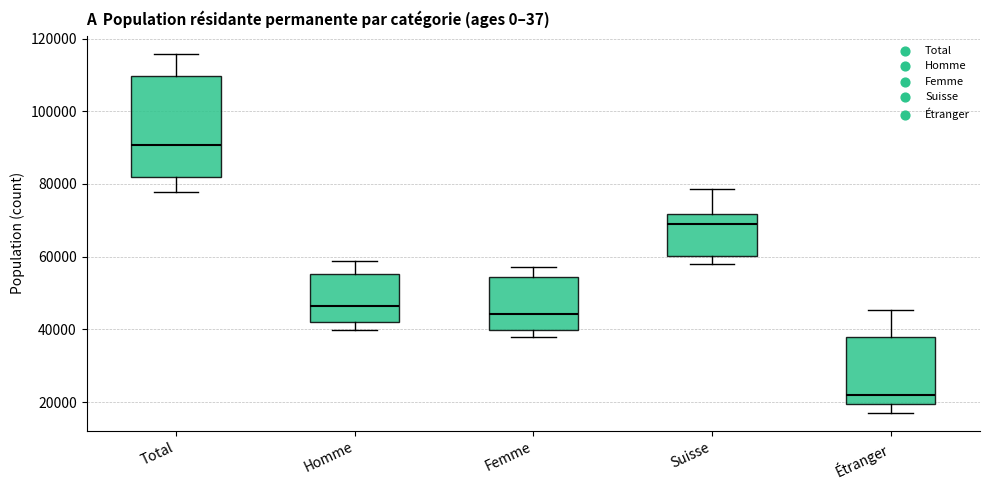

Reading left to right, read every box against the y-axis: the position of its median line, the range the box covers, and the ends of its whiskers. The values are not printed on the chart, so give them approximately, as read against the axis.

Total: median 90000, box 82000 to 110000, whiskers 78000 to 116000
Homme: median 46000, box 42000 to 56000, whiskers 40000 to 58000
Femme: median 44000, box 40000 to 54000, whiskers 38000 to 58000
Suisse: median 68000, box 60000 to 72000, whiskers 58000 to 78000
Étranger: median 22000, box 20000 to 38000, whiskers 18000 to 46000